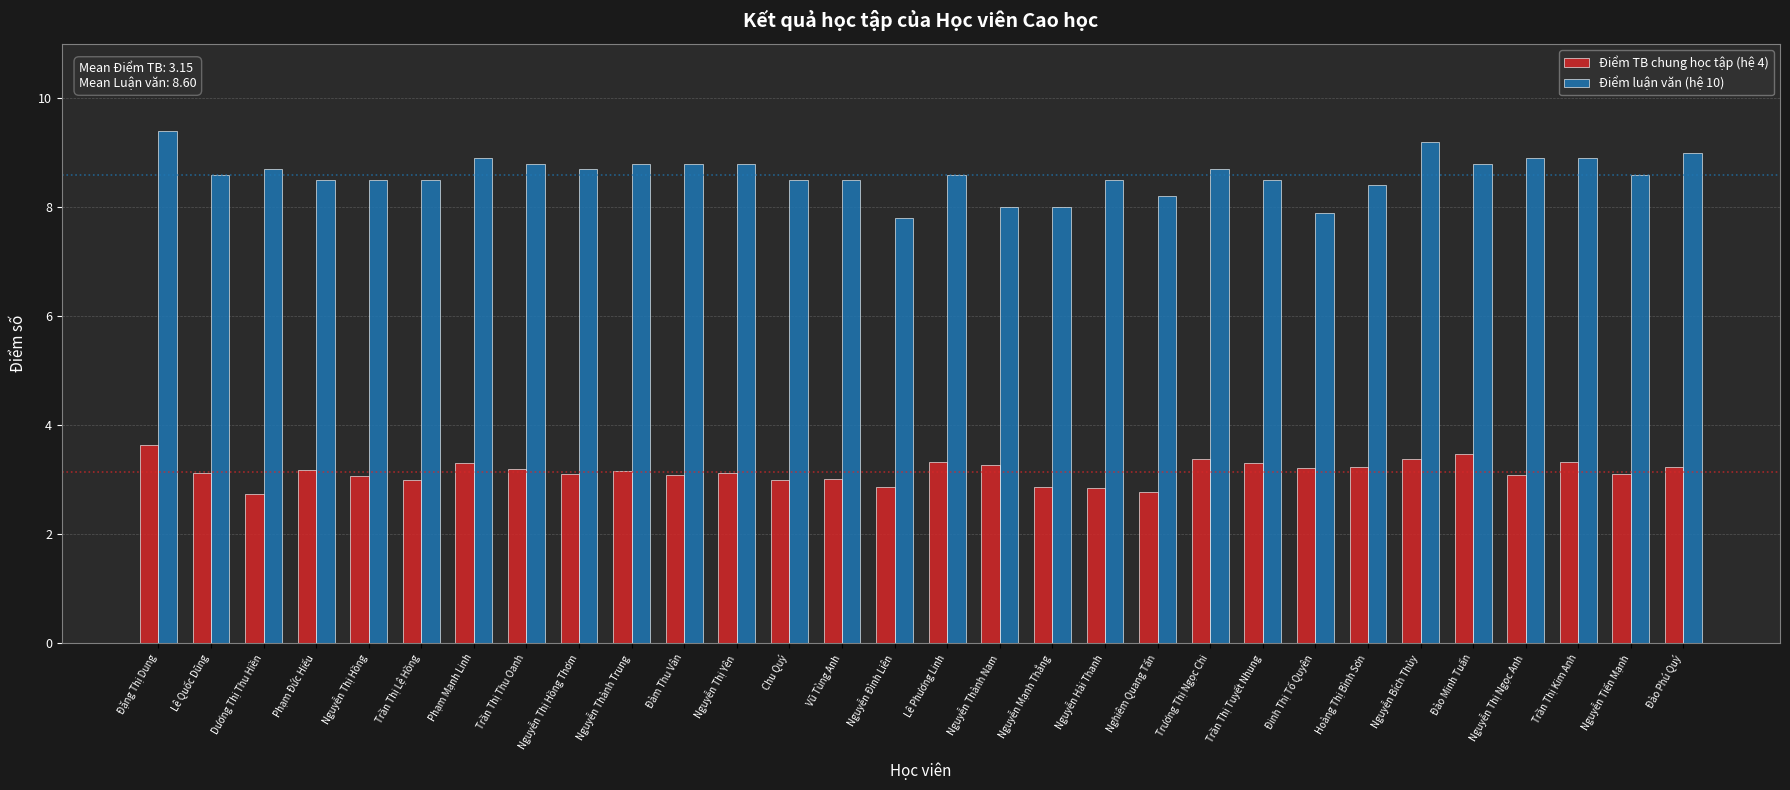

What is the difference between the highest and lowest values at Nguyễn Thành Nam?

4.7